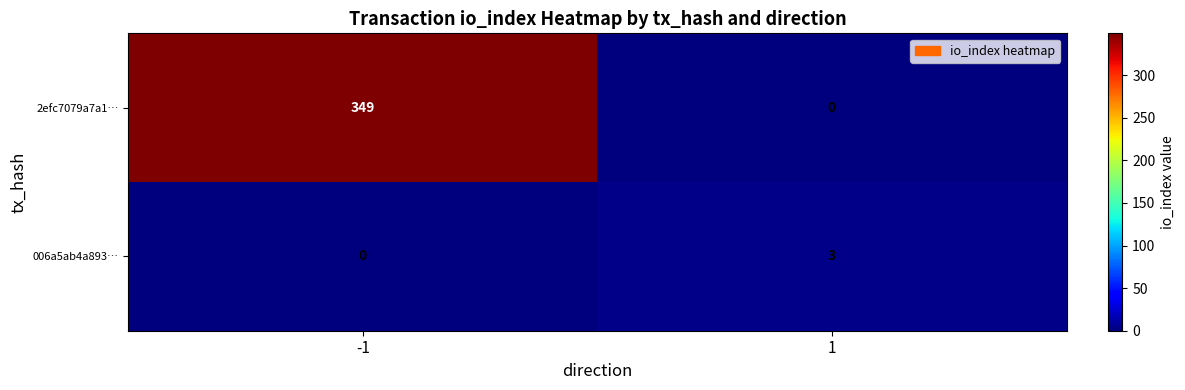

Which series has the largest range (max minus min)?

2efc7079a7a1…